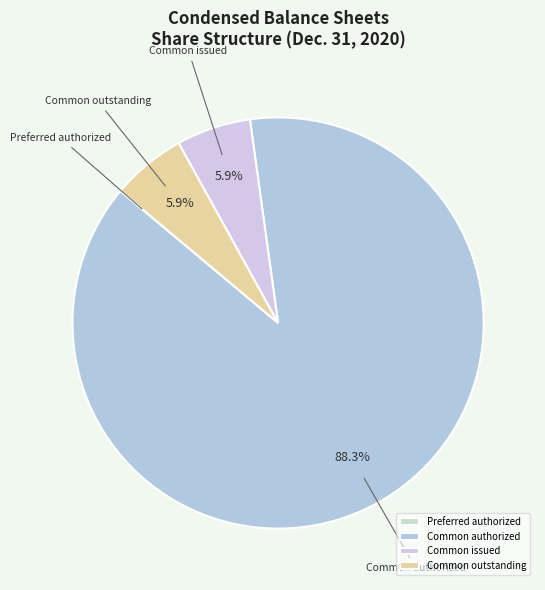

What is the majority slice?

Common authorized